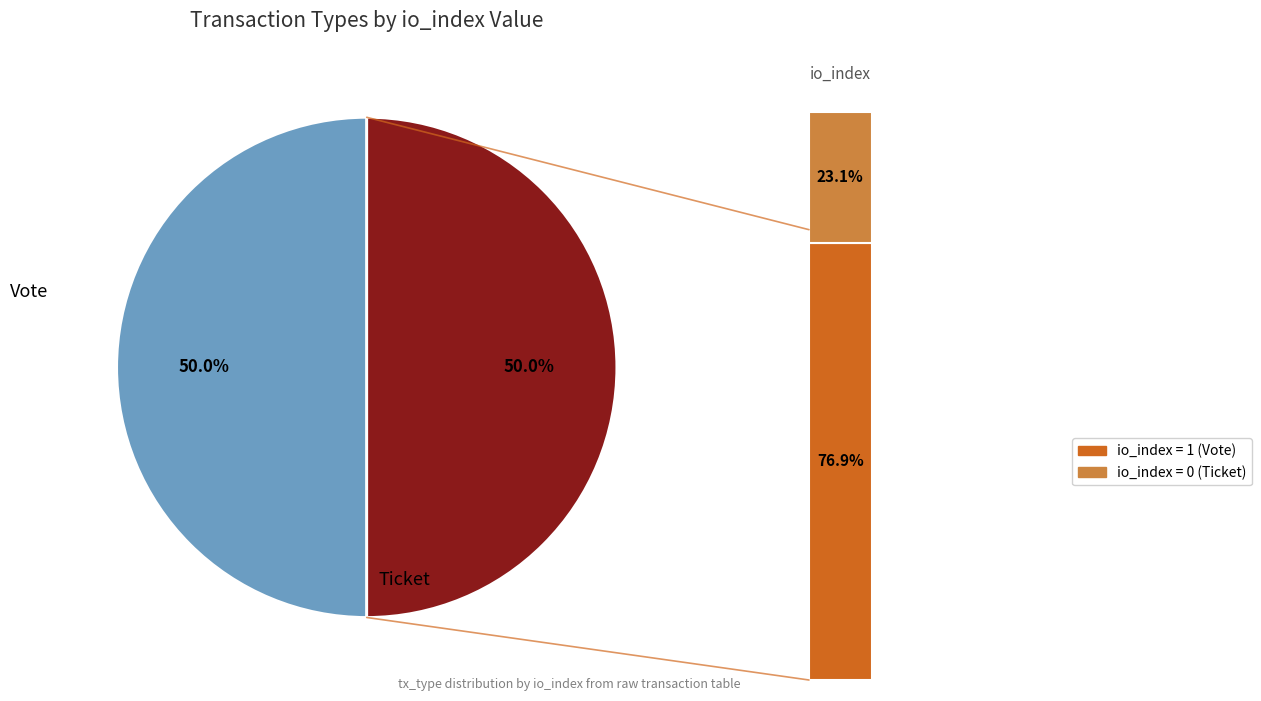

Combined, what portion of the pie is Vote and Ticket?

100.0%